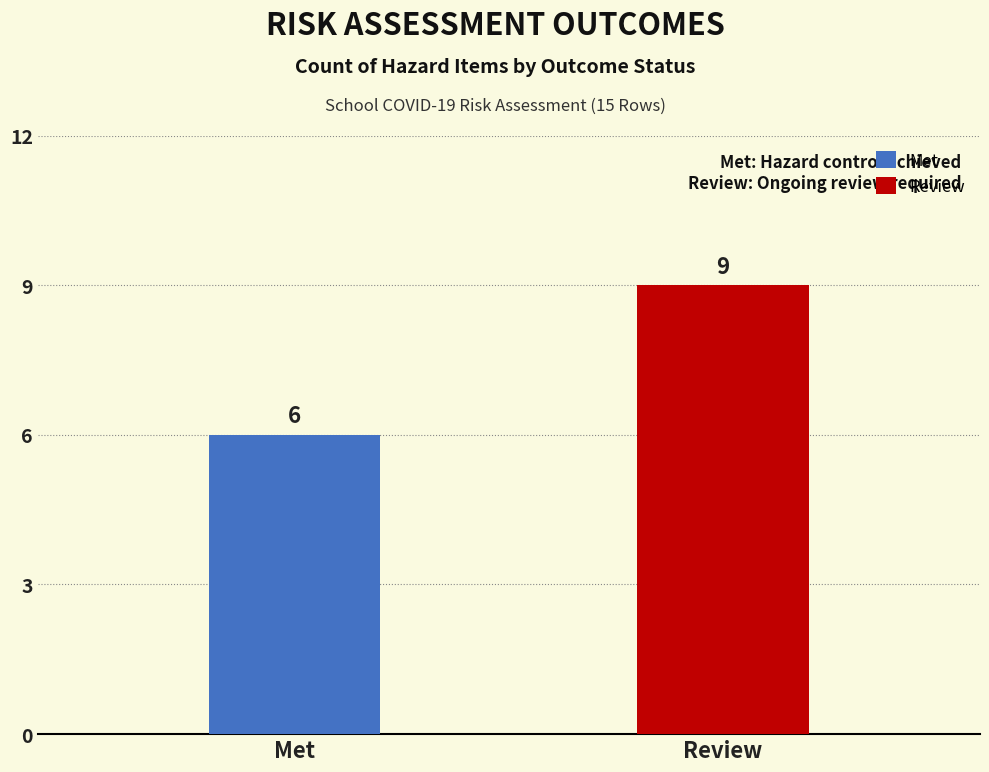

Which series has the largest range (max minus min)?

Met